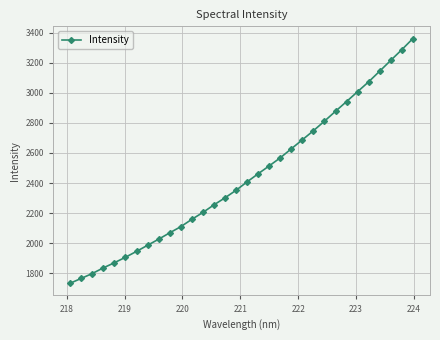

What is the value of the 13th point from the left?

2204.2